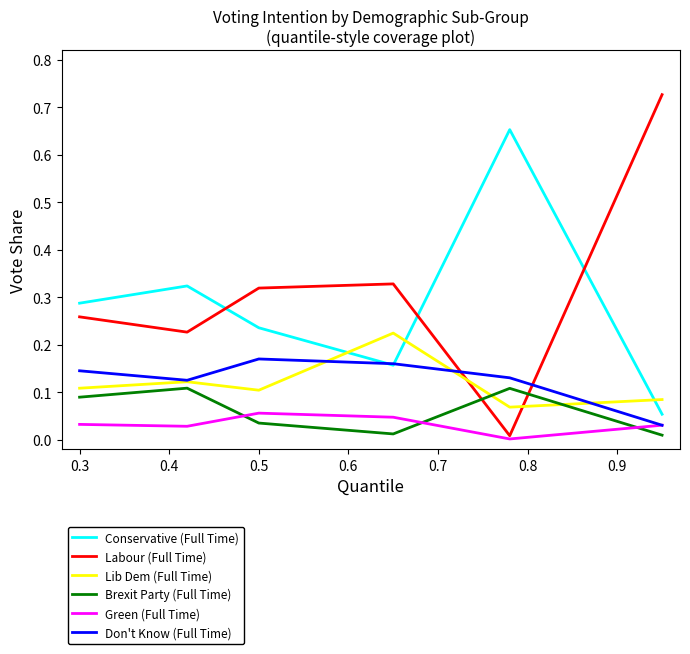

True or false: Conservative (Full Time) and Brexit Party (Full Time) intersect in this chart.

False